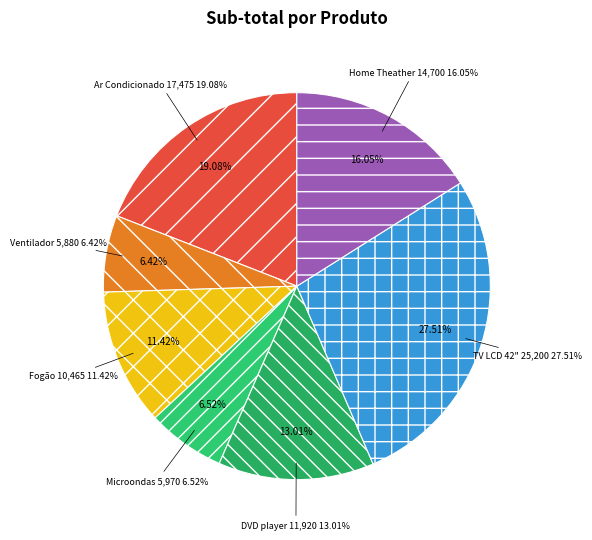

How much of the chart is everything except Microondas?

93.5%